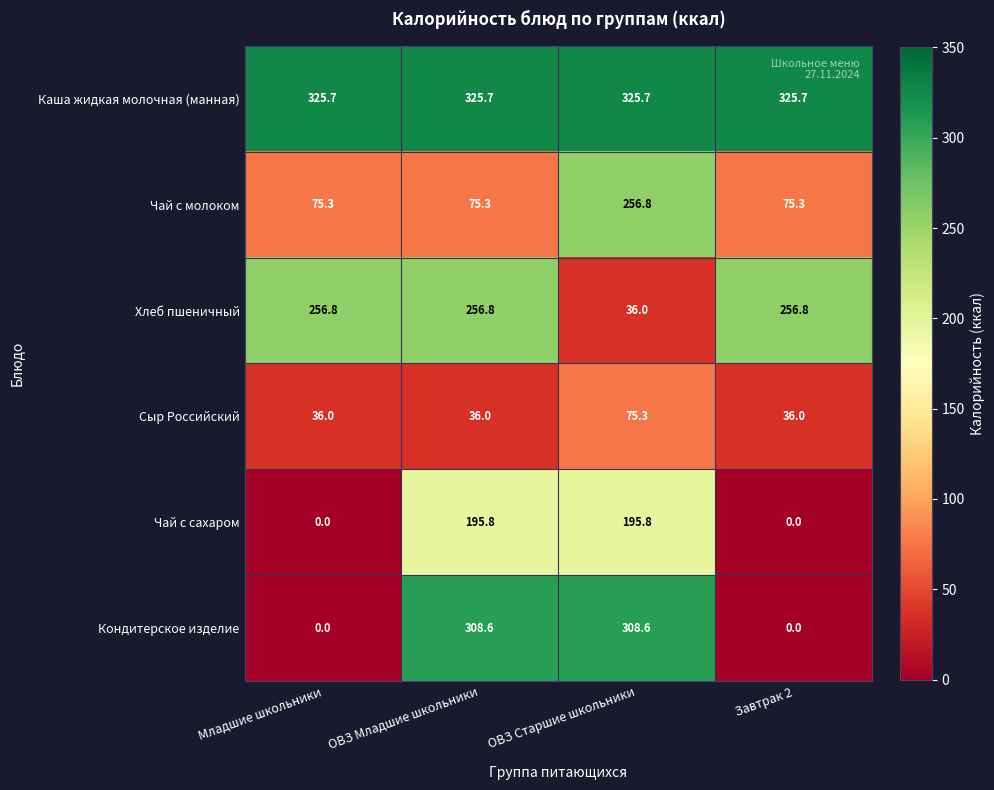

Rank the series at ОВЗ Младшие школьники from highest to lowest value.

Каша жидкая молочная (манная), Кондитерское изделие, Хлеб пшеничный, Чай с сахаром, Чай с молоком, Сыр Российский